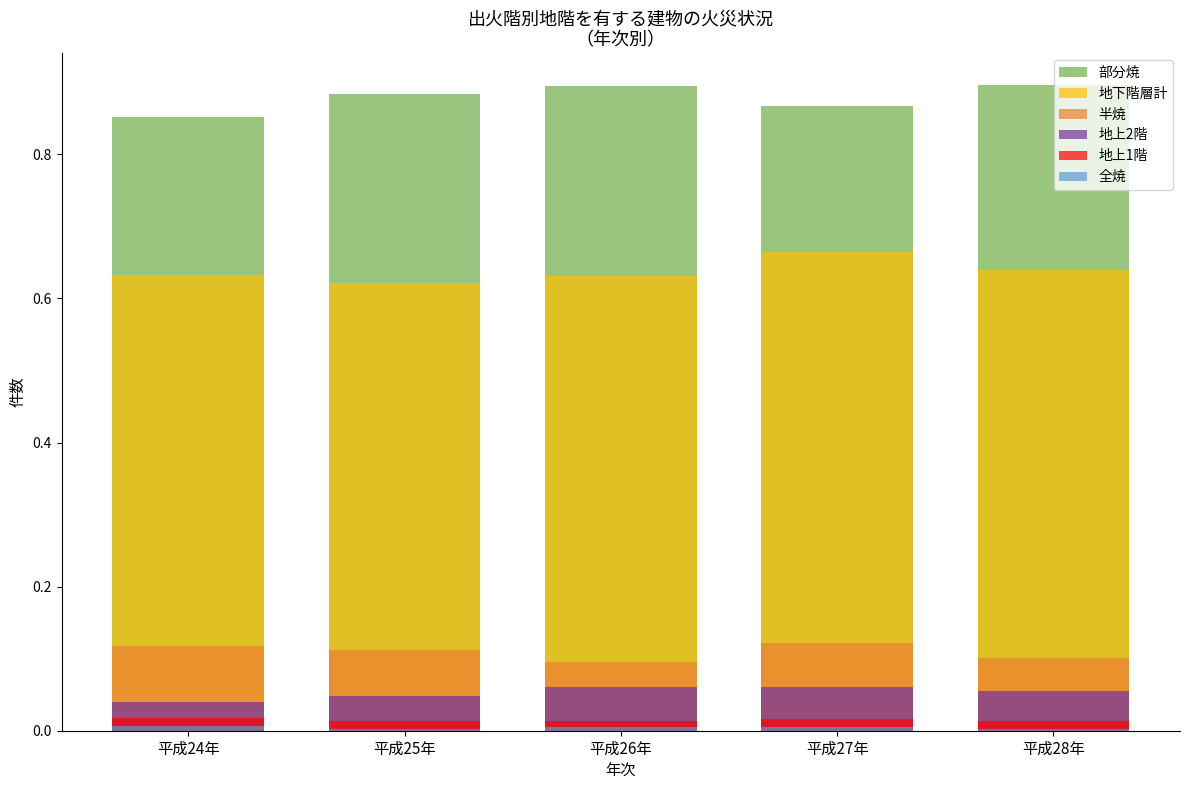

At which label does 全焼 reach its peak?

平成24年